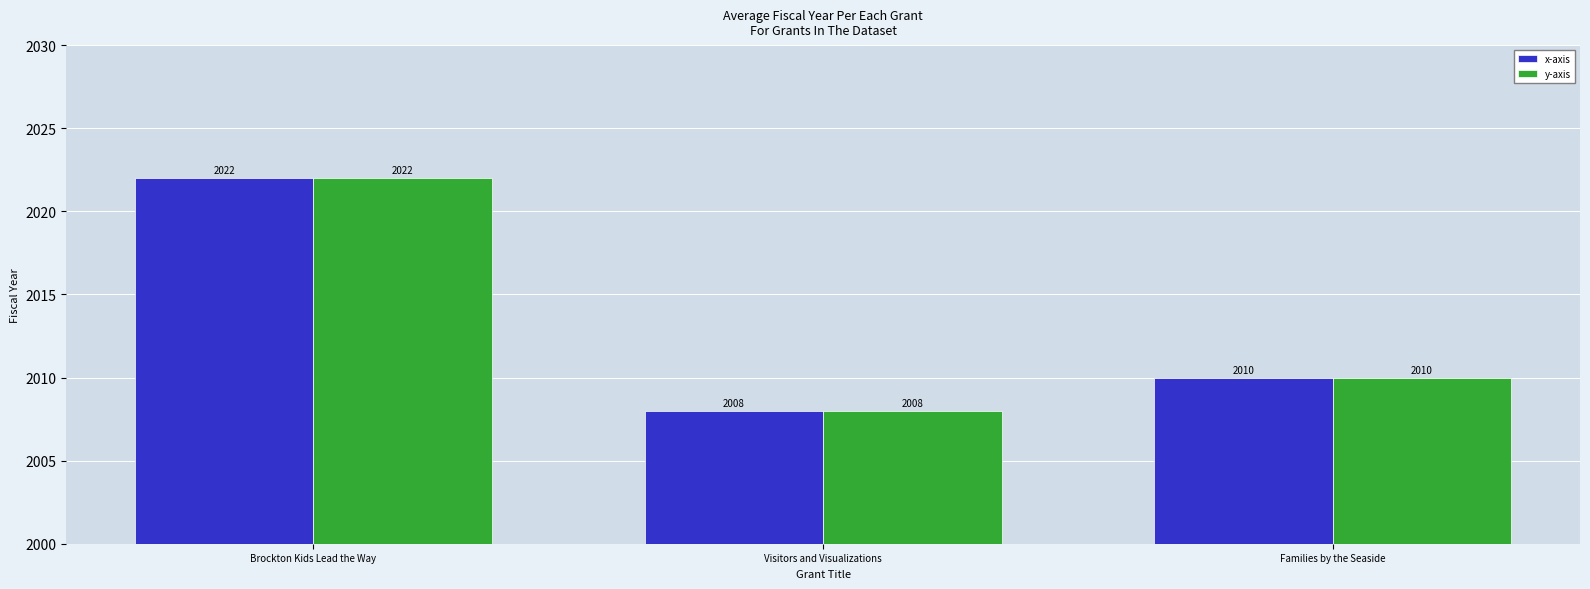

Which category has the highest value in the y-axis series?

Brockton Kids Lead the Way